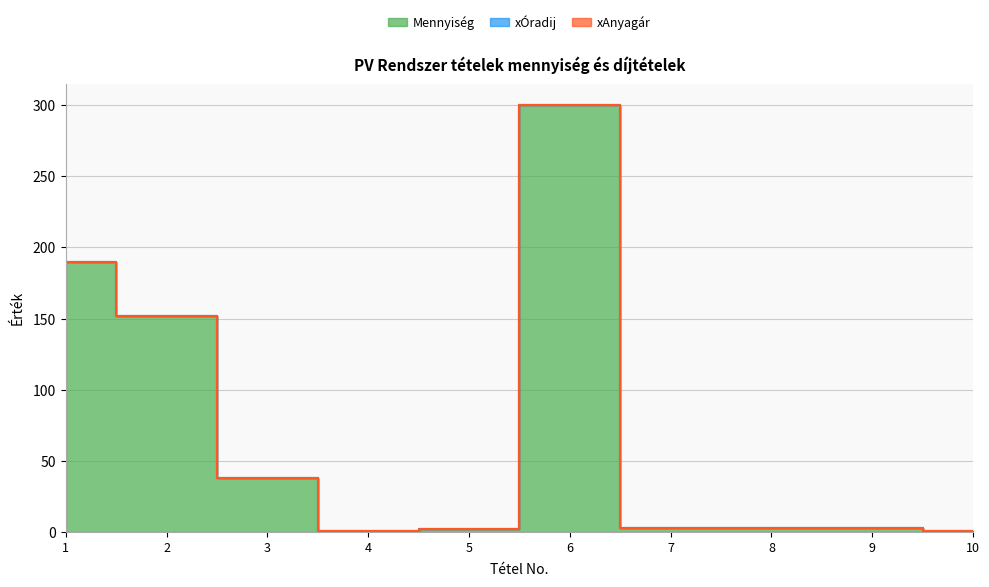

How many categories are shown in the chart?

10